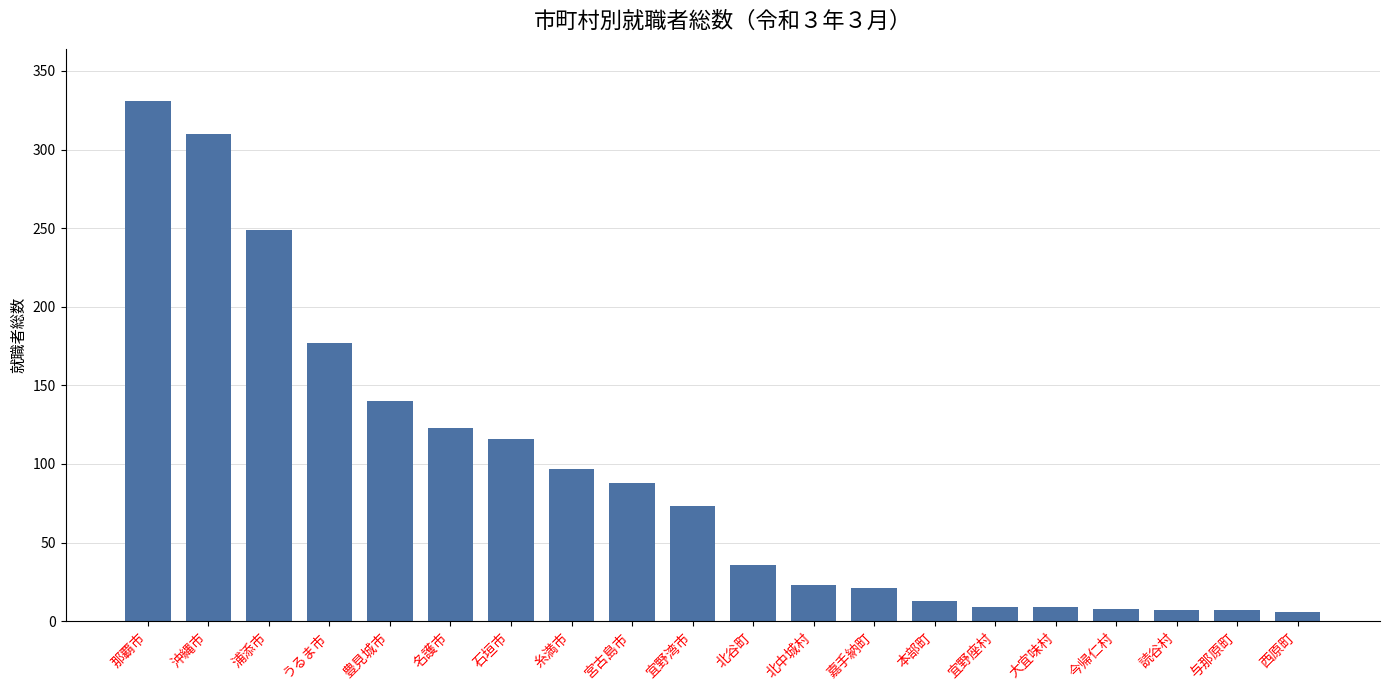

Where is the data nearest to the value 168?

うるま市